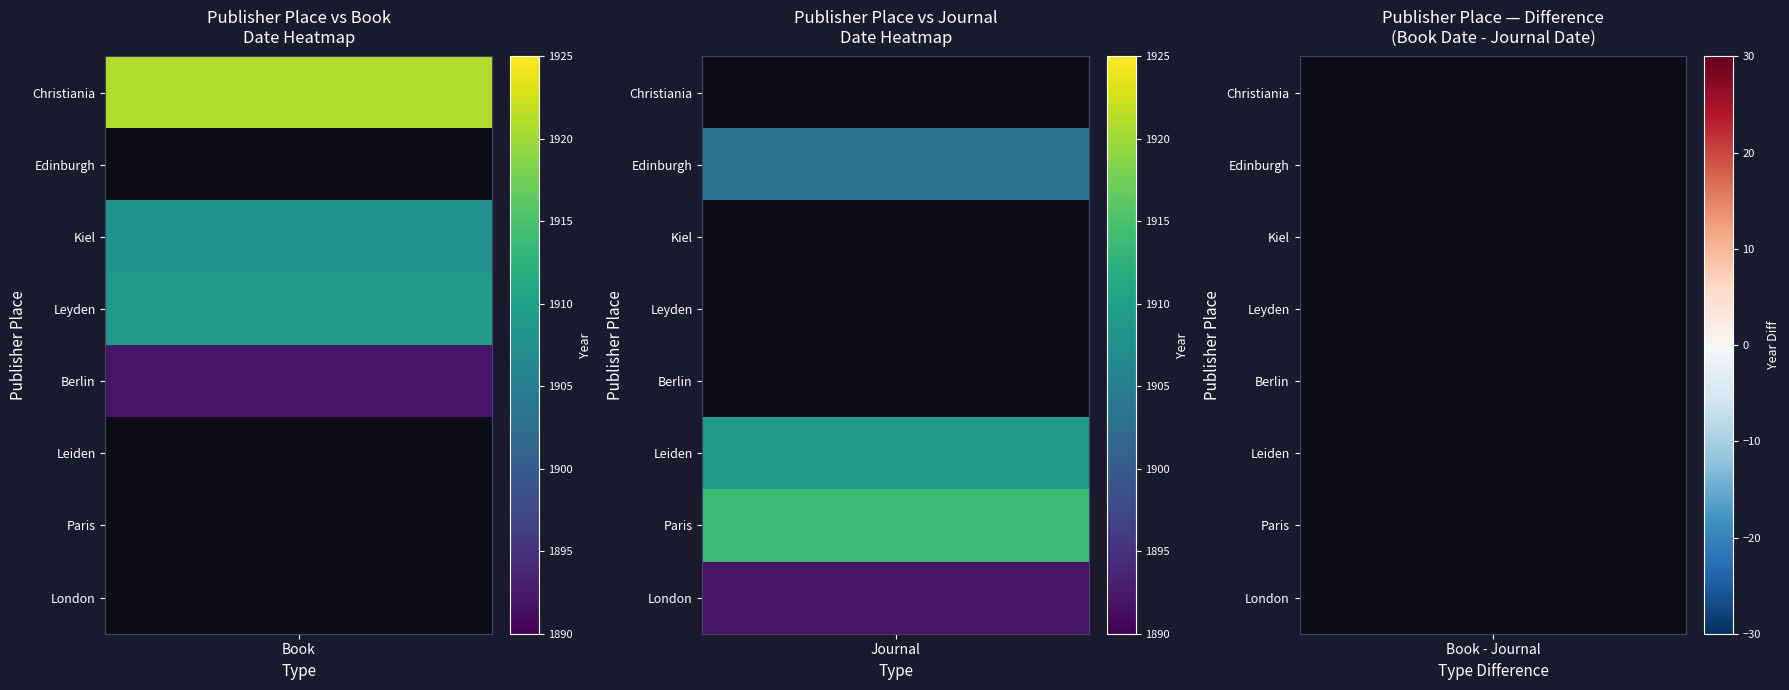

Reading right to left, transcribe all the data shown in this chart.

Book: 0	0	0	1892	1909	1908	0	1921
Journal: 1892	1914	1909	0	0	0	1903	0